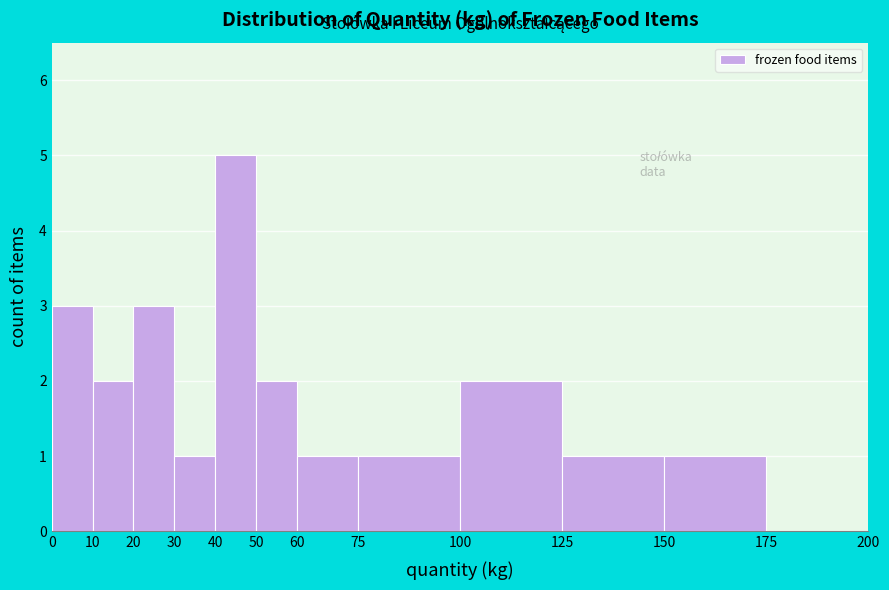

How tall is the bar that spans 20 to 30 on the x-axis? The values are not printed on the chart, so give them approximately, as read against the axis.

3